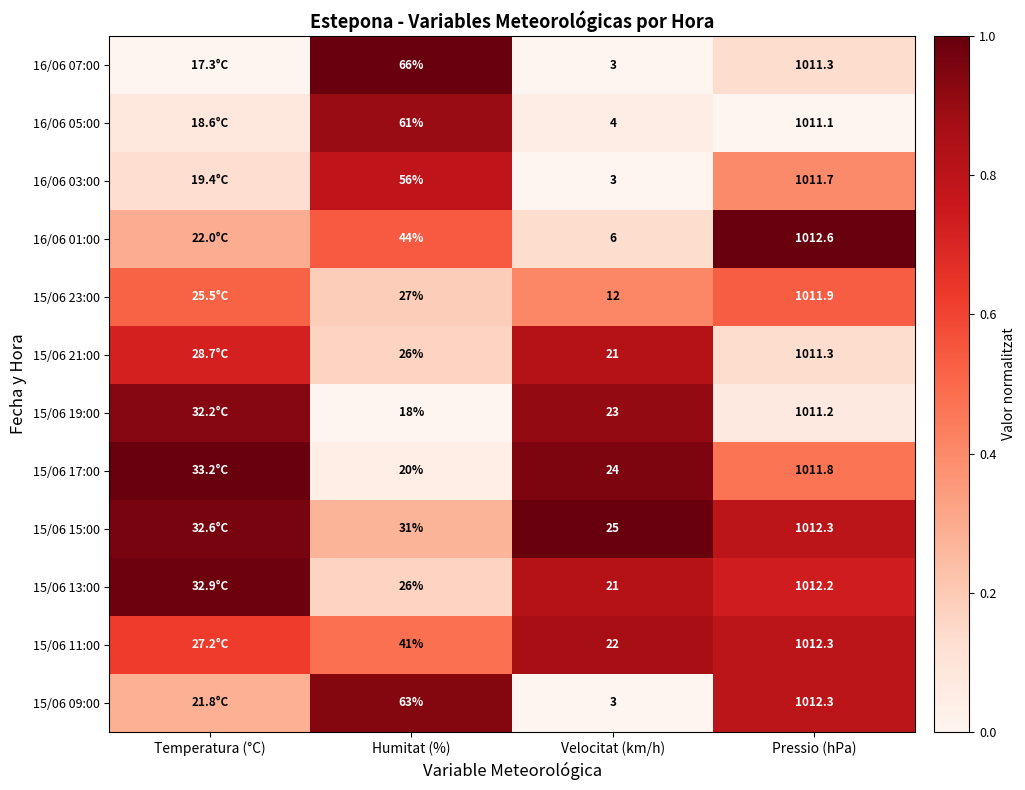

Which series has the largest total across all categories?

15/06 15:00